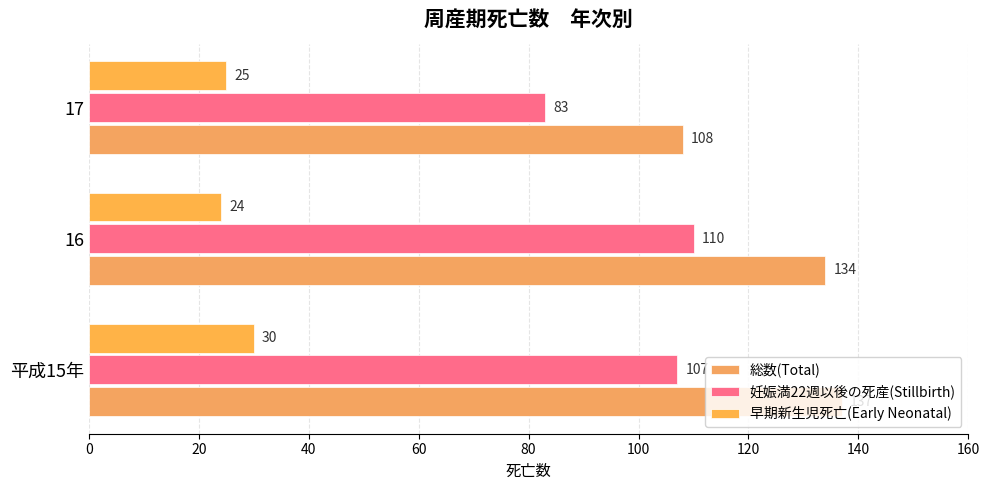

Count the number of categories in the chart.

3